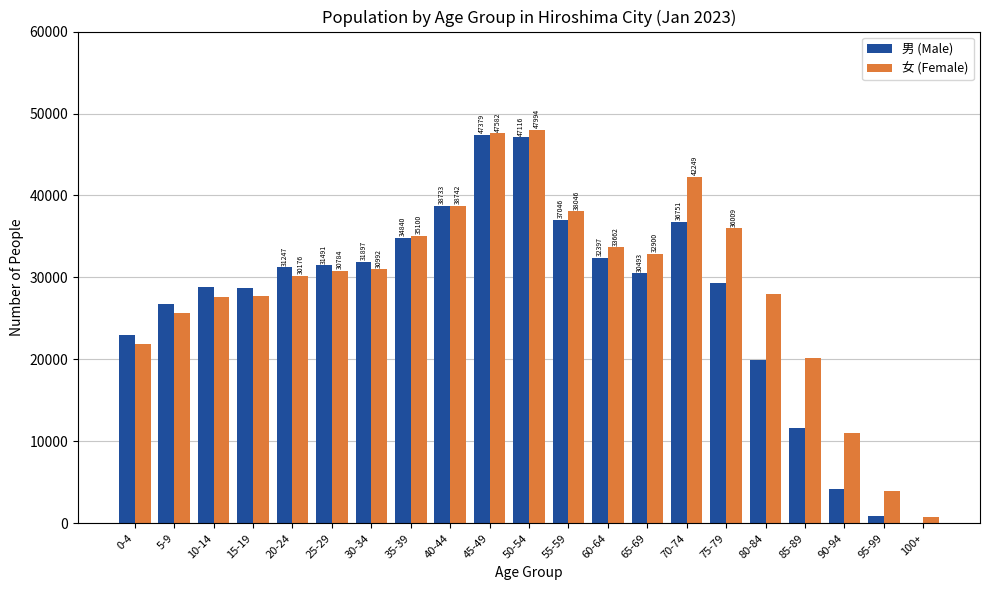

What is the sum of all 男 (Male) values?

572833